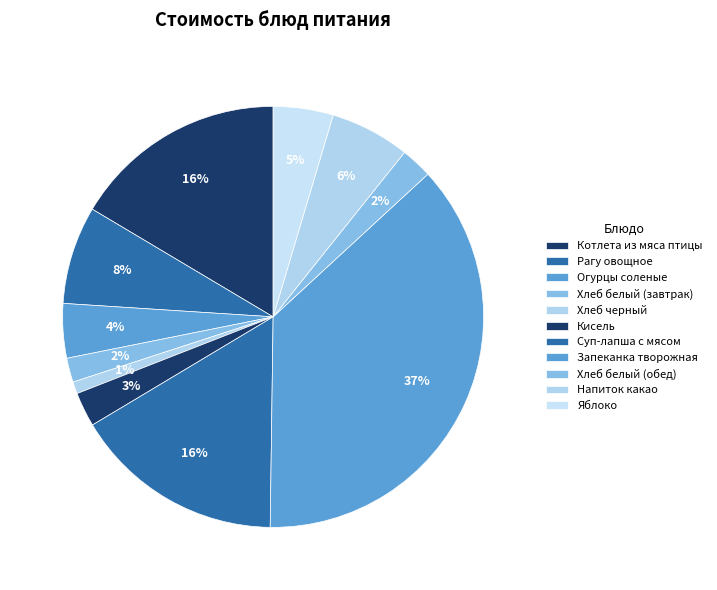

How many slices are in this pie chart?

11